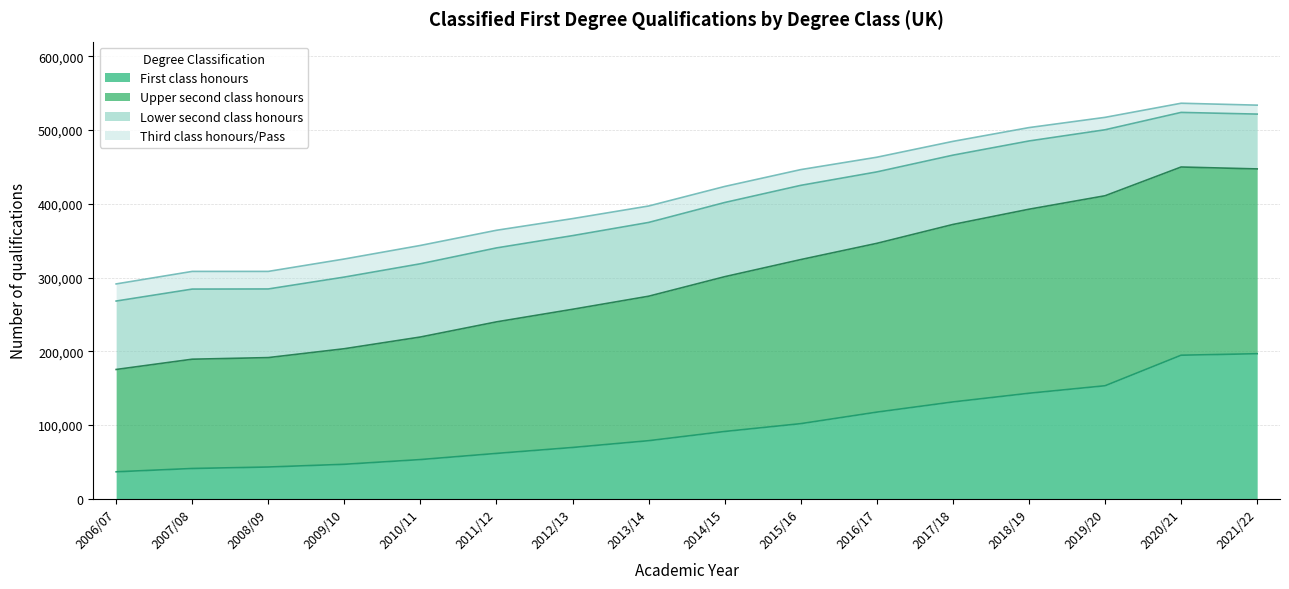

True or false: Upper second class honours and First class honours cross at least once.

False